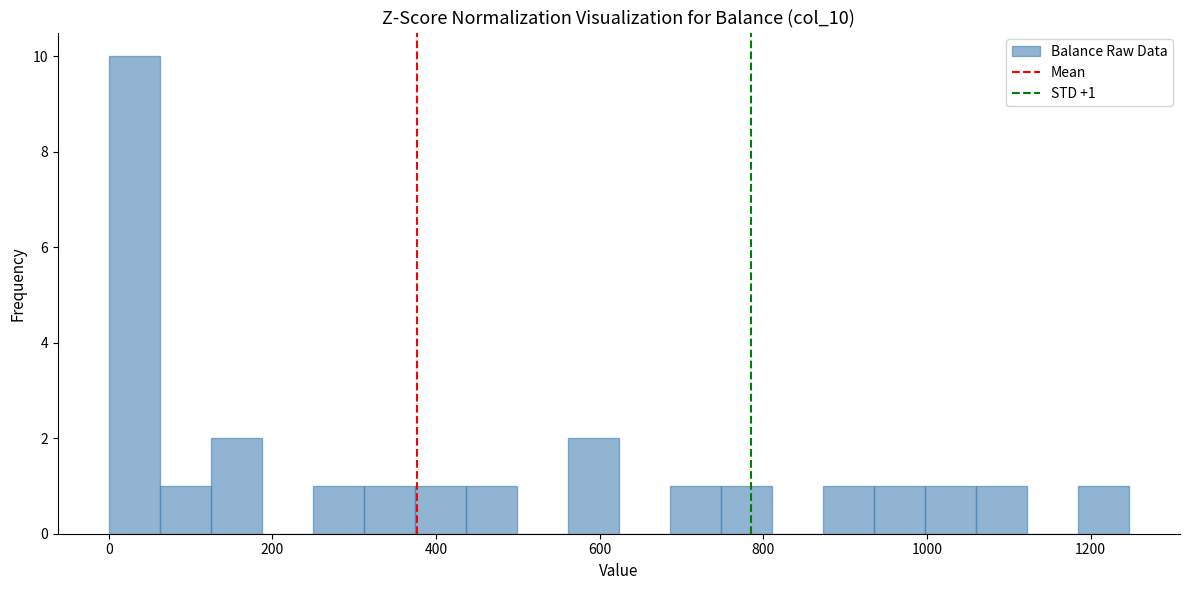

Read against the x-axis, roughly where is the centre of the tallest bar?

40